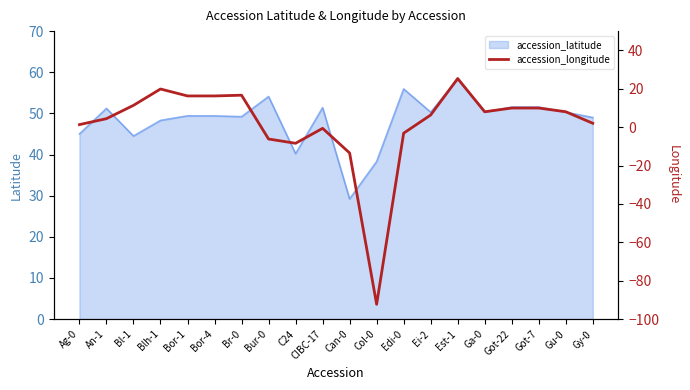

Which category has the lowest value in the accession_latitude series?

Can-0